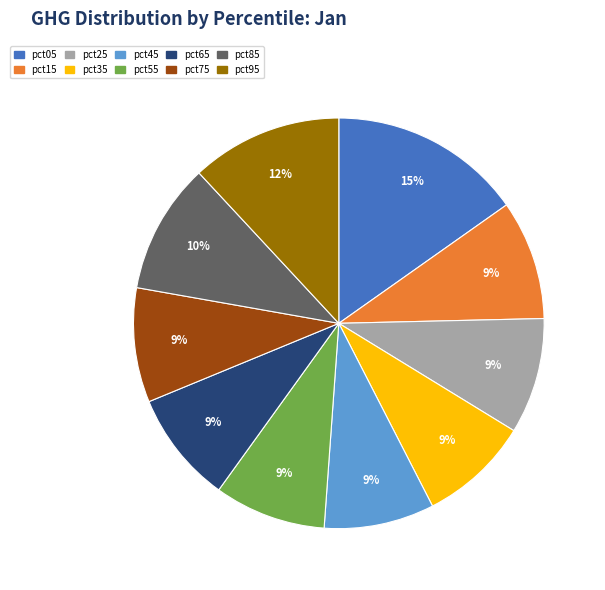

Is it true that pct05 is 30% of the pie?

False